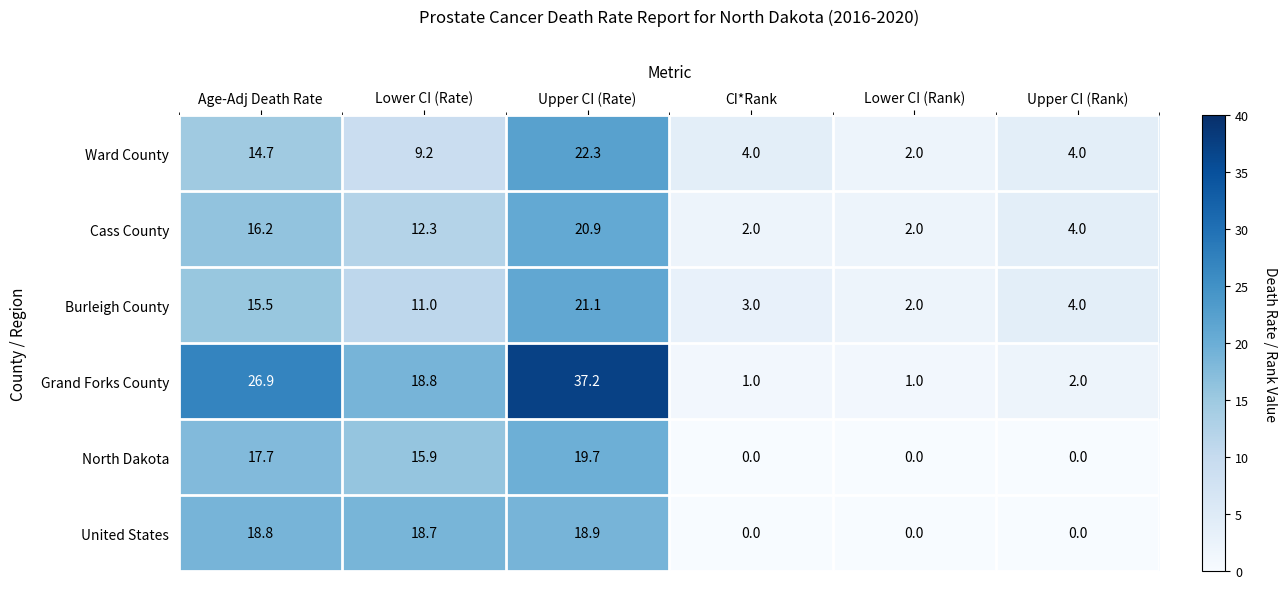

Which category has the highest value across all series?

Upper CI (Rate)